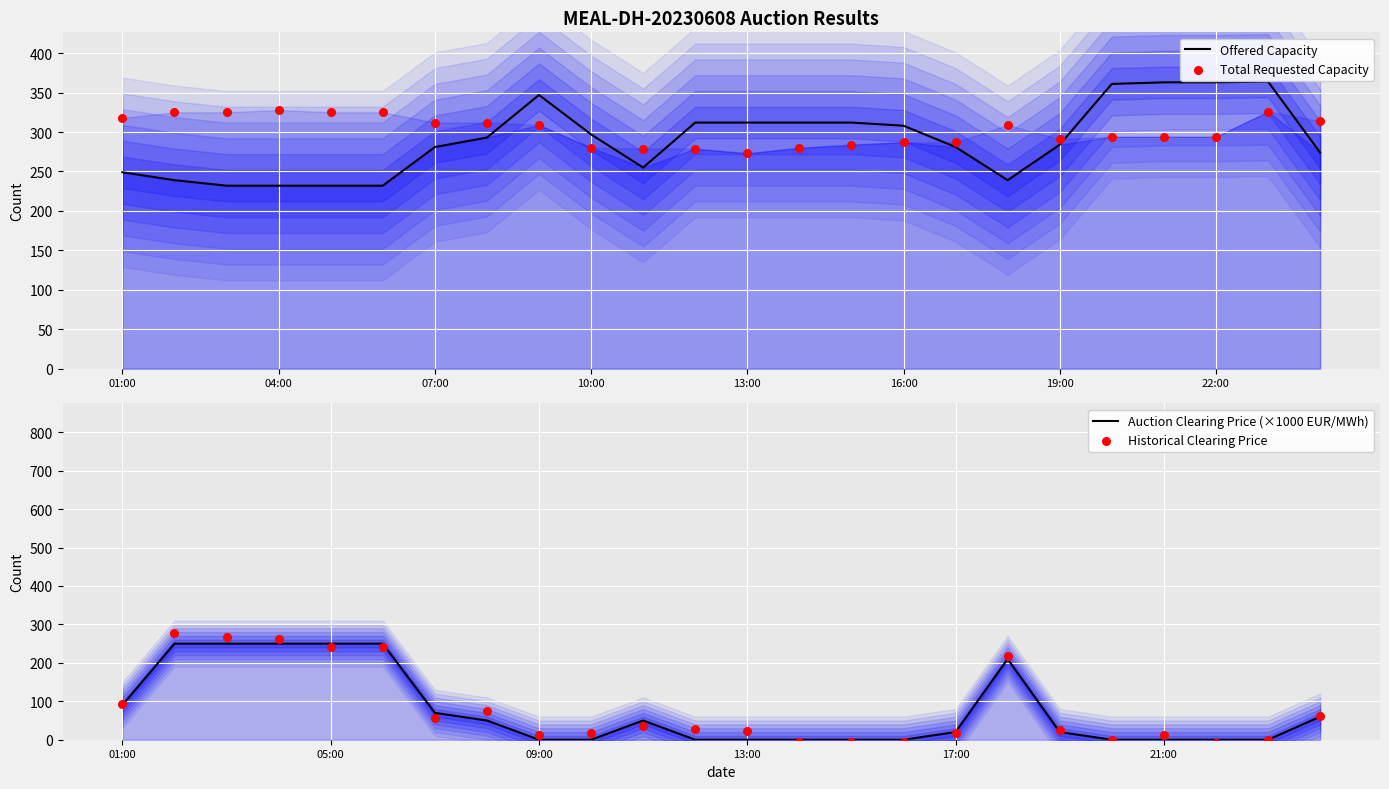

Which series reaches the maximum Y coordinate?

Offered Capacity